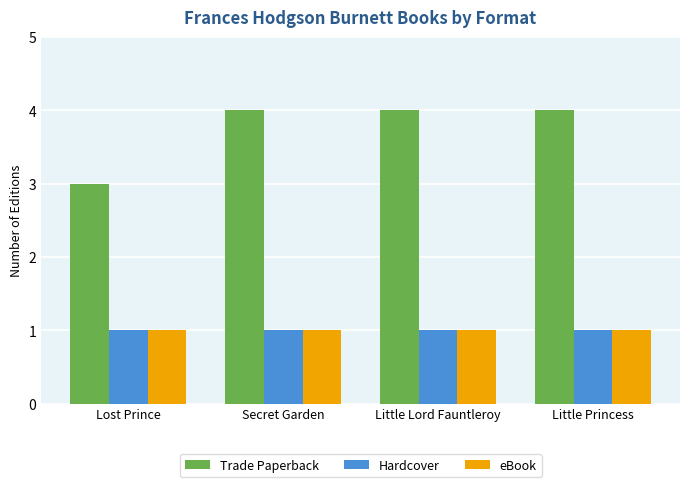

What value does the Trade Paperback series have at Lost Prince?

3